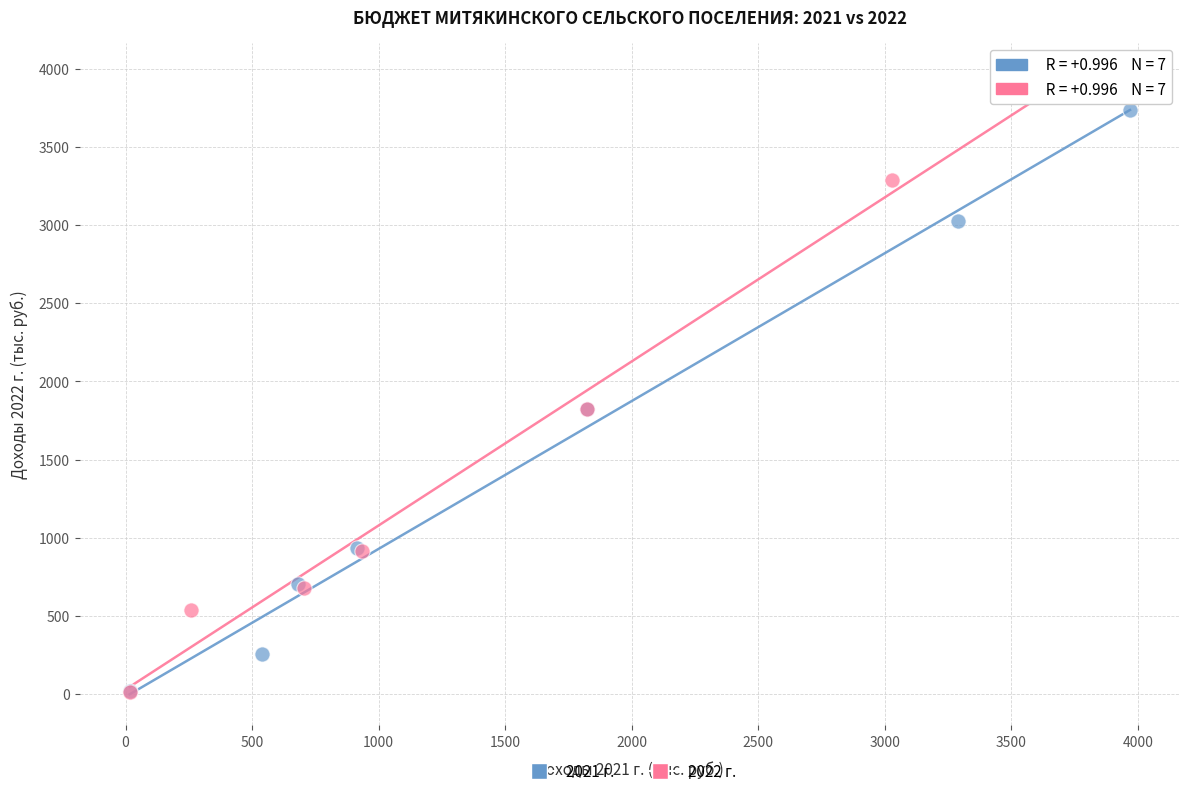

Which series has the largest Y range (max minus min)?

2022 г.